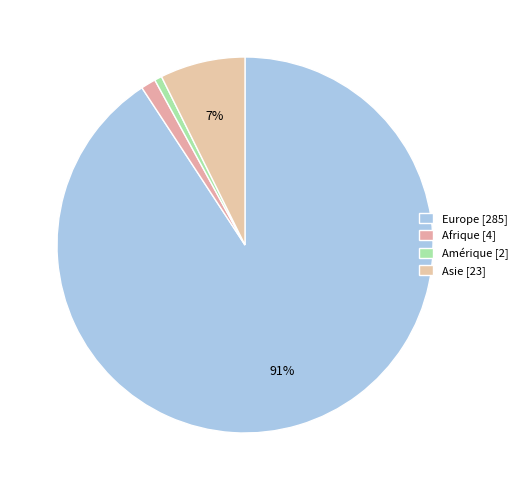

How many slices are in this pie chart?

4